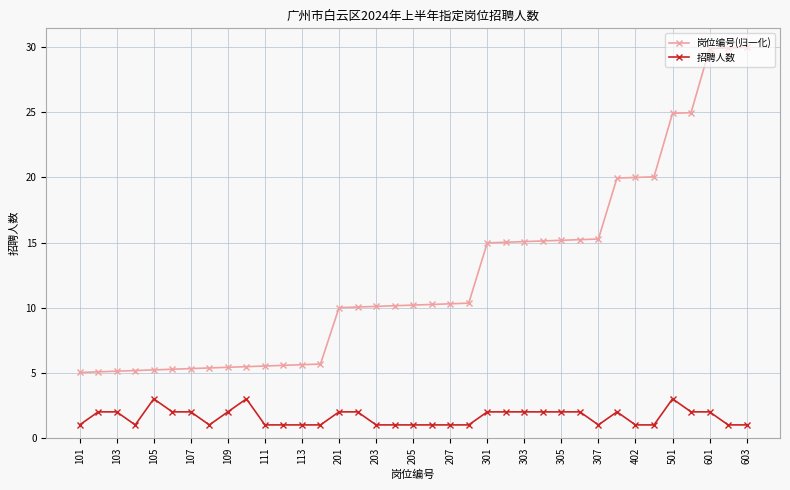

What is the value of the 招聘人数 point at the 31st from the left?

1.0